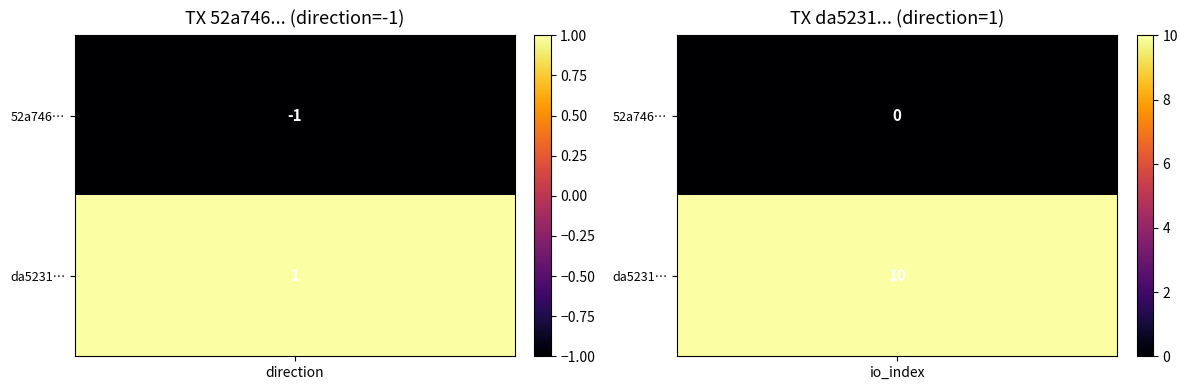

Rank the series by their average value, from highest to lowest.

da523127a74dca503841054f66aae5ca1f9fc5d, 52a7467219fb1cf3c7bfa96874eca1062c4ffcb